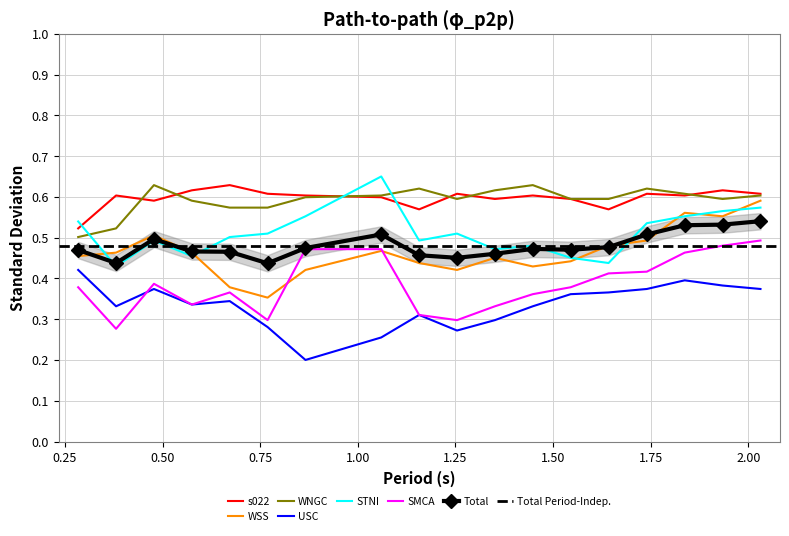

Which series ends up on top after the final intersection of STNI and WNGC?

WNGC